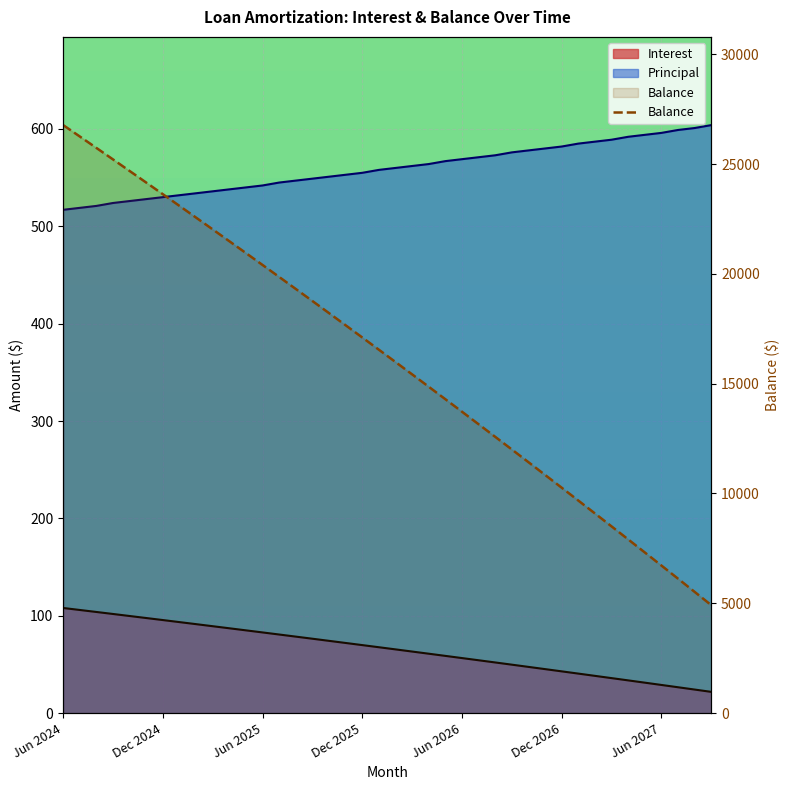

How many data points in Interest are less than 67?

20